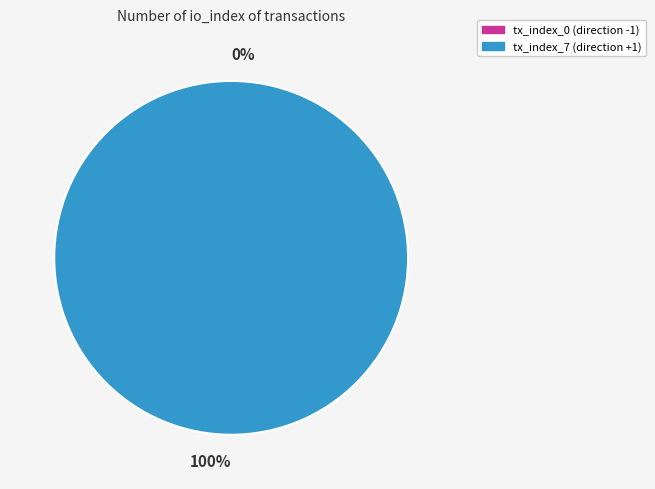

What is the largest slice in the pie chart?

tx_index_7 (direction +1)